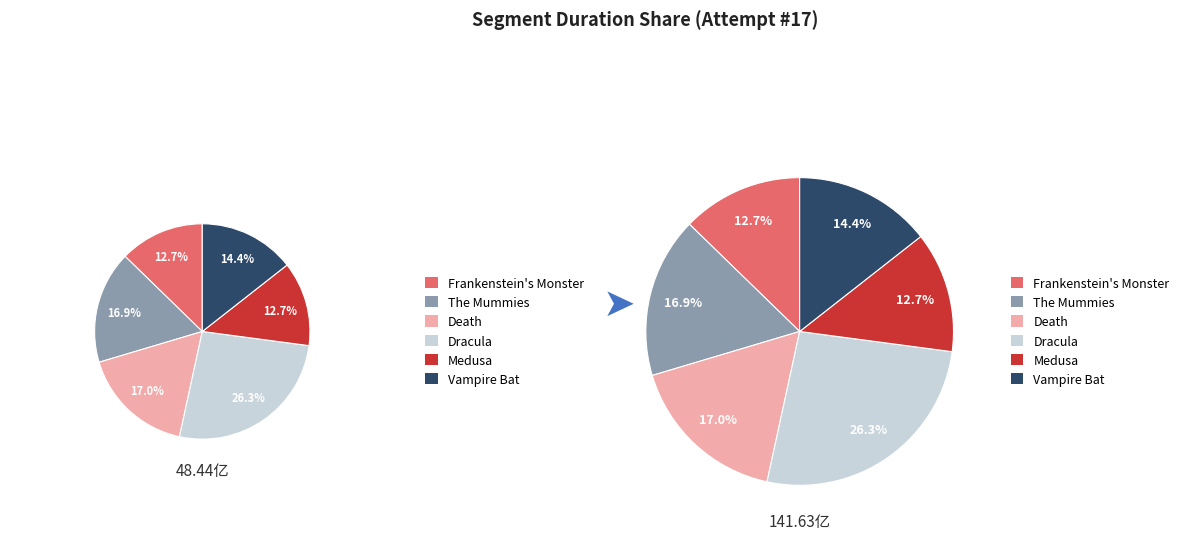

What is the ratio of the value at The Mummies to the value at Medusa?

1.3